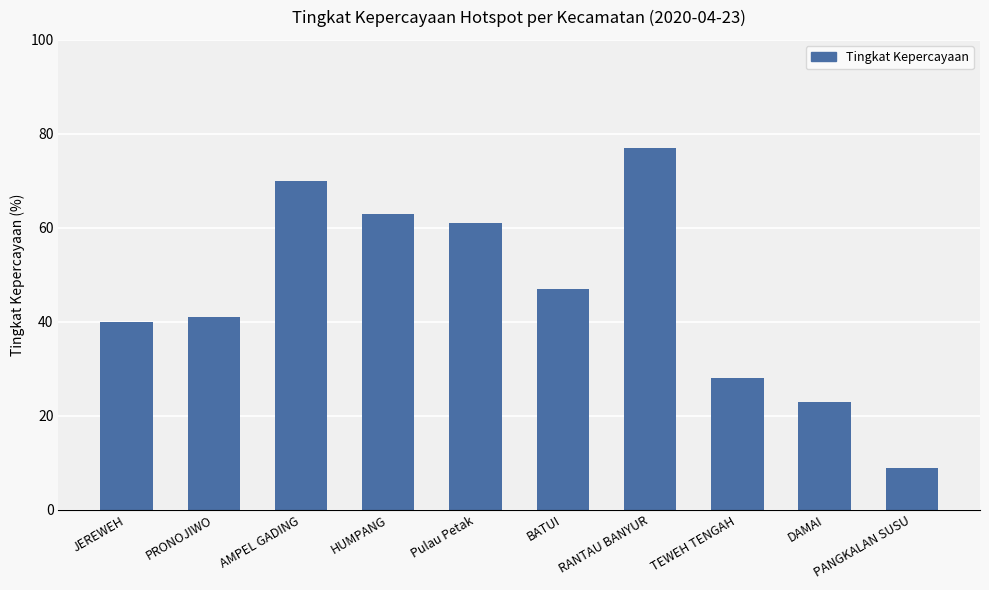

Count the number of categories in the chart.

10